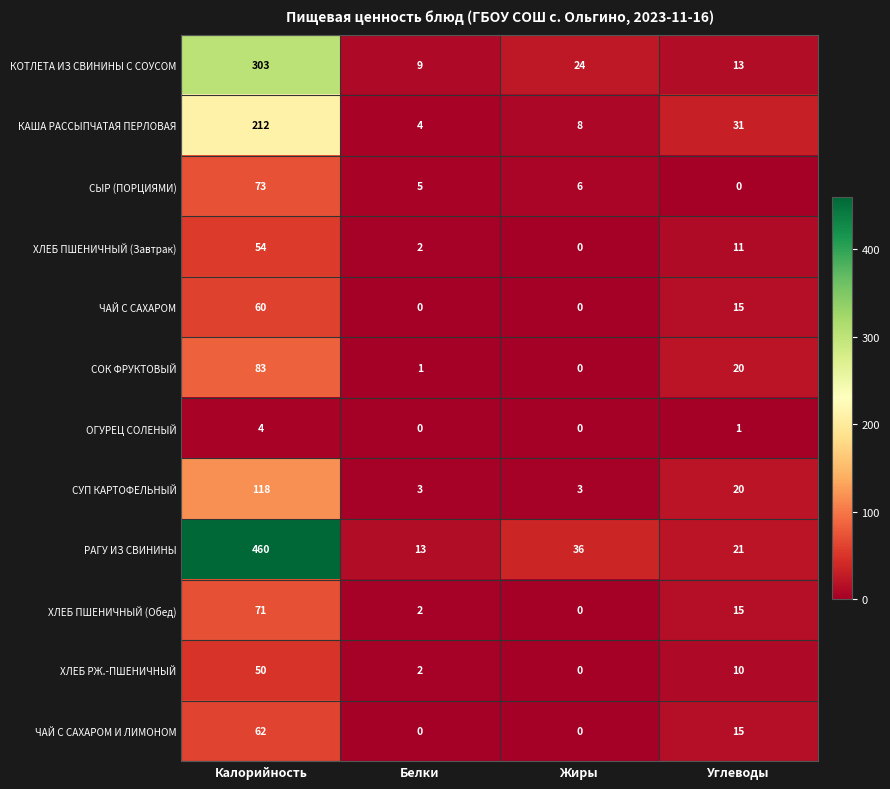

What is the sum of the КОТЛЕТА ИЗ СВИНИНЫ С СОУСОМ values at Калорийность and Жиры?

327